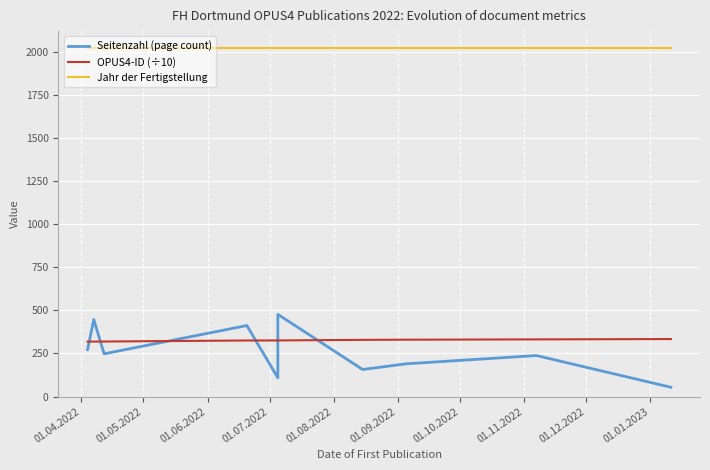

How many data points in Seitenzahl (page count) are less than 248?

5